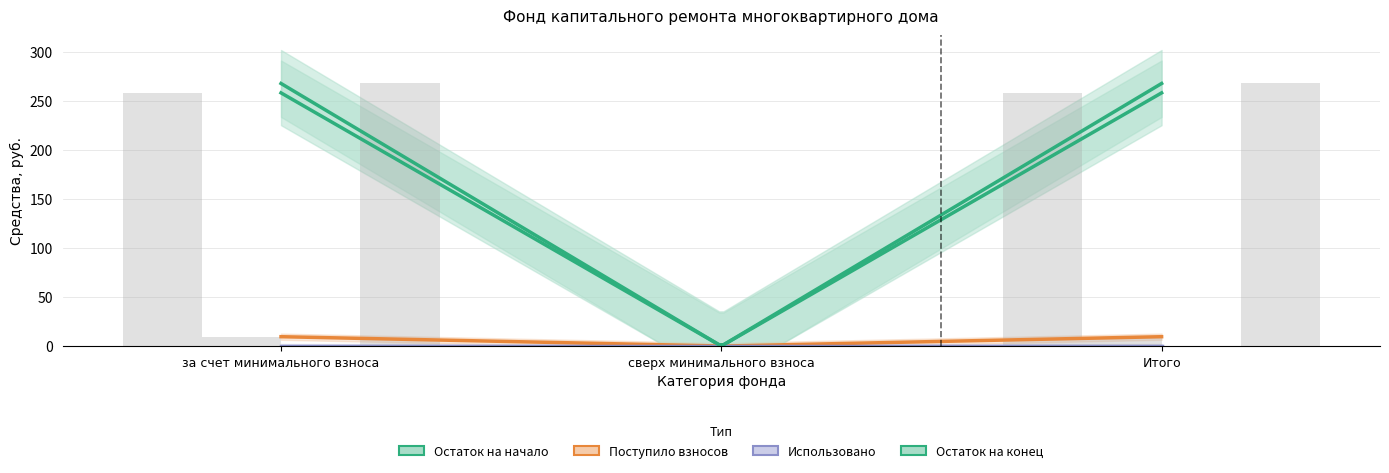

Rank the series at за счет минимального взноса from highest to lowest value.

Остаток на конец, Поступило взносов, Остаток на начало